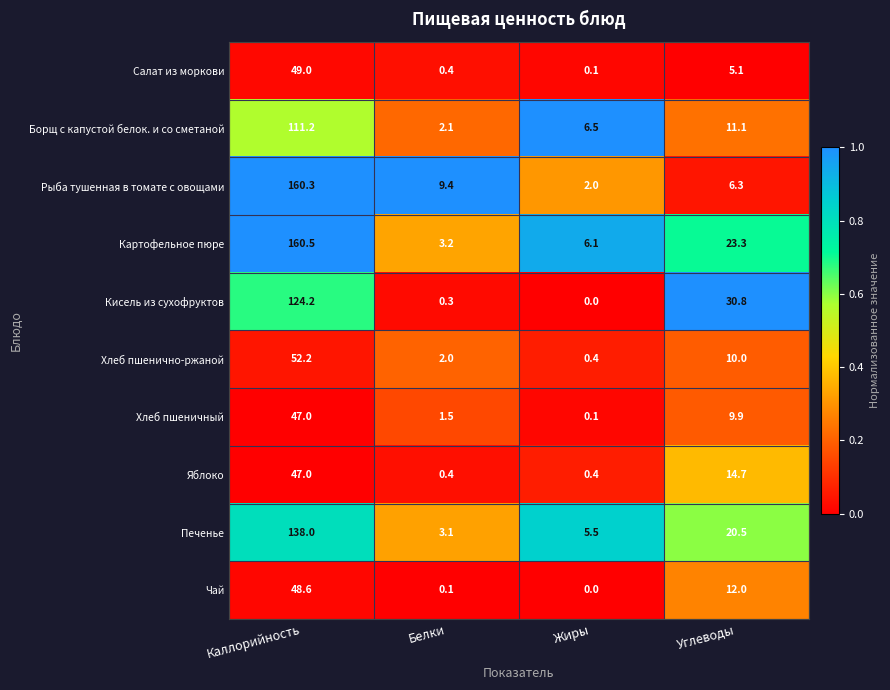

How many categories are shown in the chart?

4